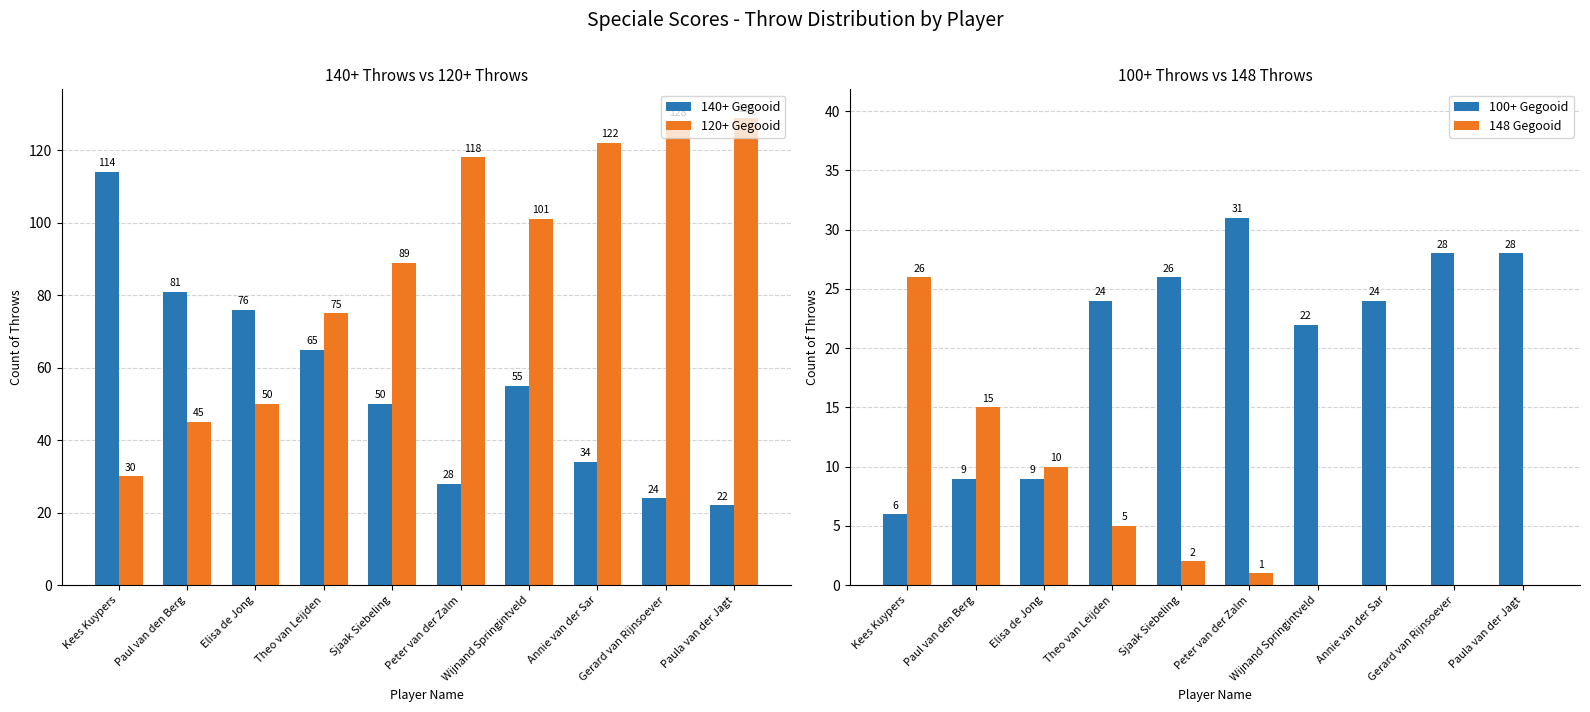

Reading left to right, list all the values displayed in this chart.

140+ Gegooid: 114	81	76	65	50	28	55	34	24	22
120+ Gegooid: 30	45	50	75	89	118	101	122	128	129
100+ Gegooid: 6	9	9	24	26	31	22	24	28	28
148 Gegooid: 26	15	10	5	2	1	0	0	0	0